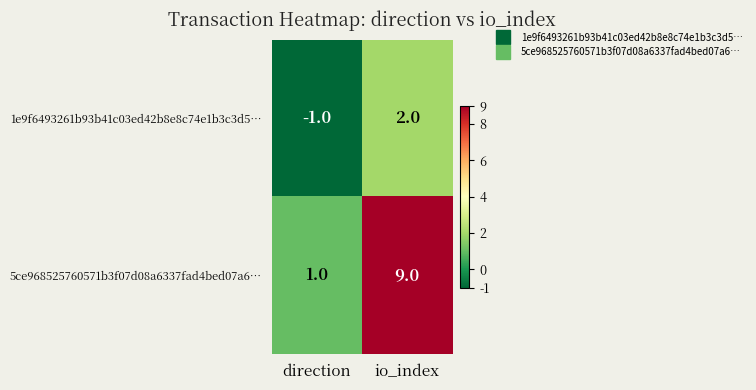

What is the minimum value shown in the chart?

-1